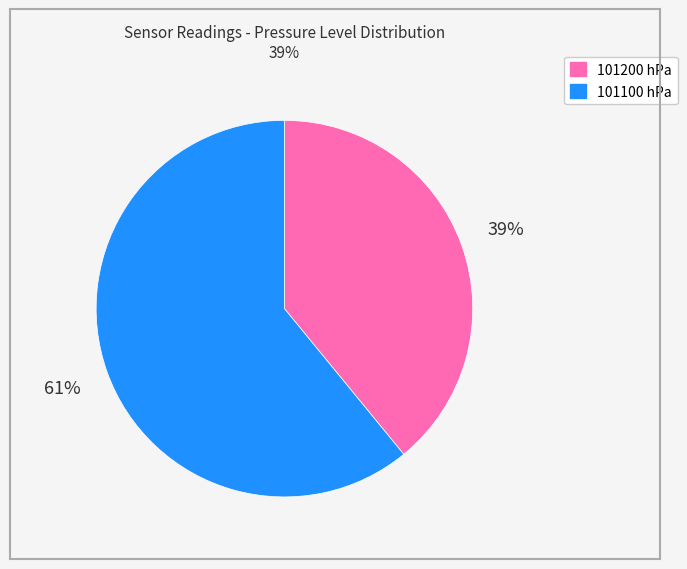

Is there any slice that represents more than half of the pie?

Yes